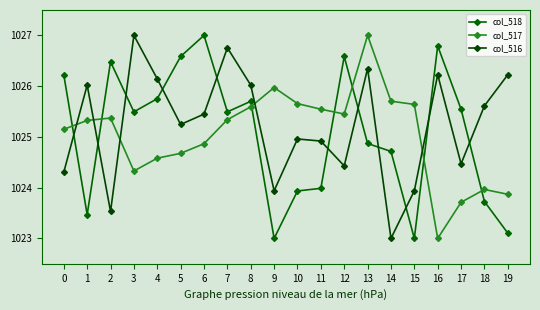

Rank the series by their maximum value, from lowest to highest.

col_518, col_517, col_516